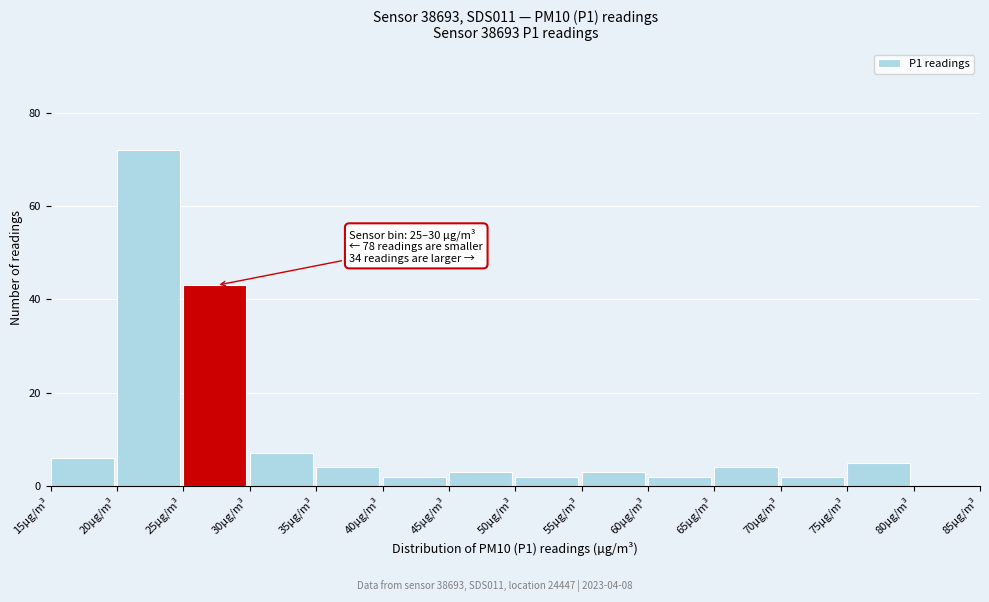

Which range on the x-axis has the tallest bar?

20 to 25